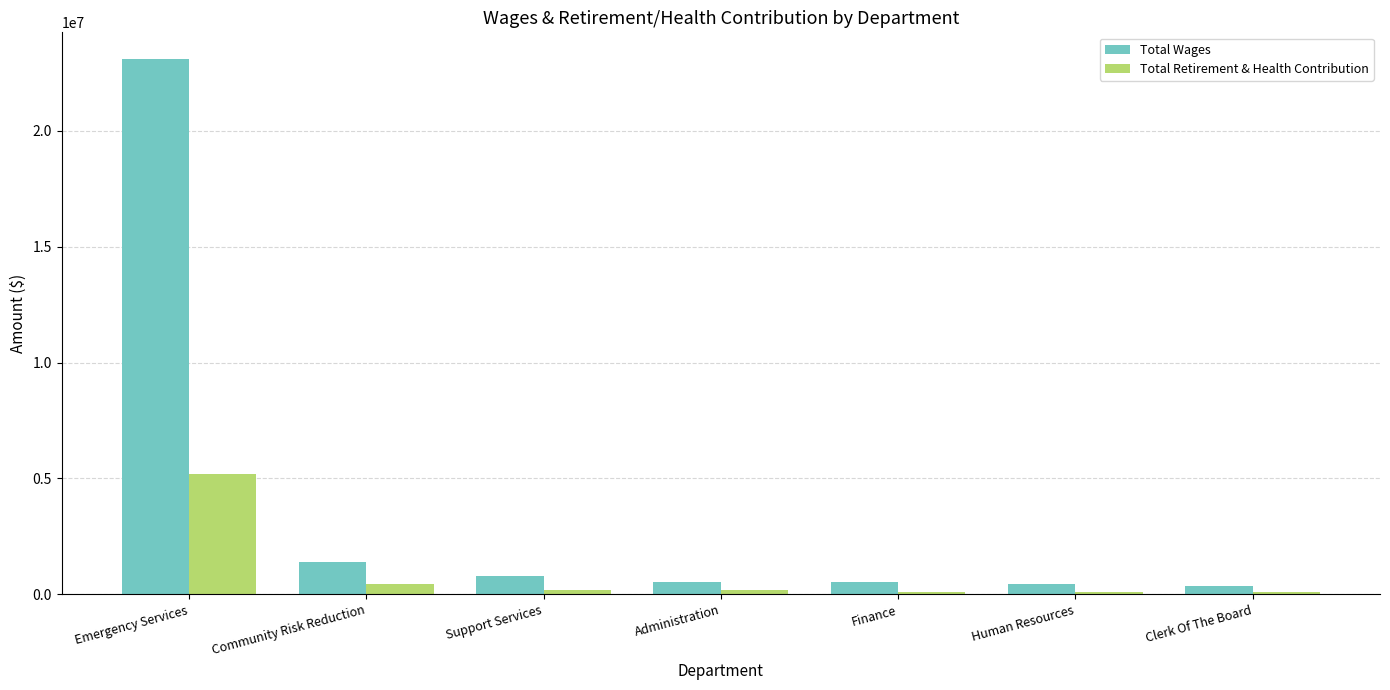

Is it true that Total Wages equals 458722 at Human Resources?

True